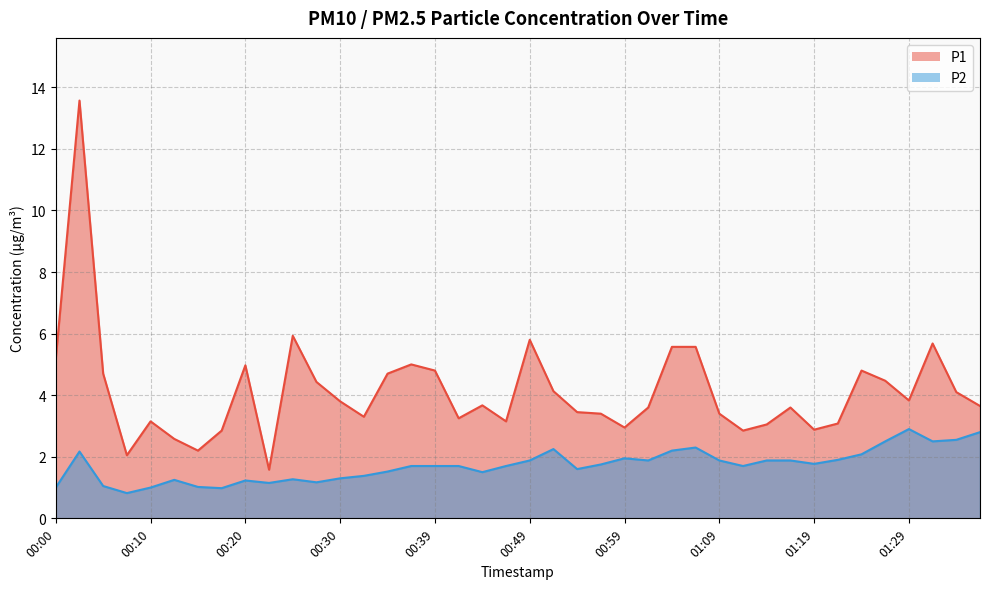

Where is P2 nearest to the value 1?

00:00